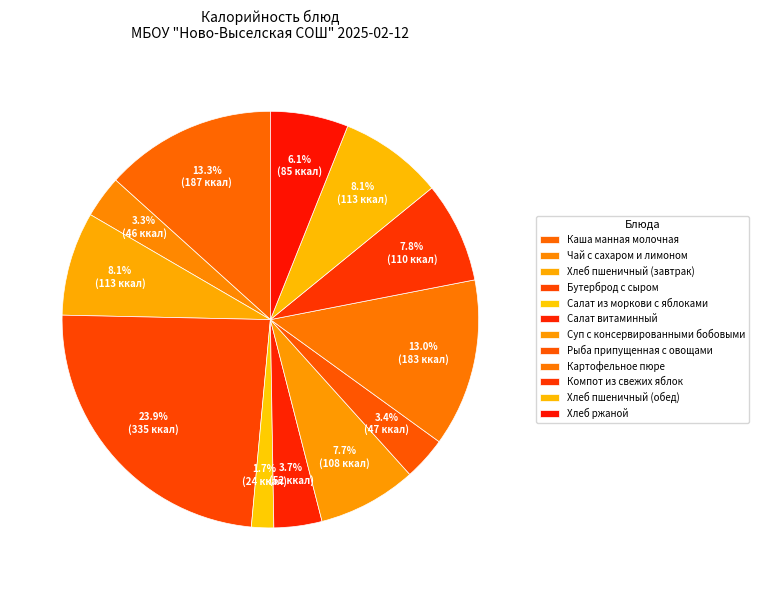

Count the number of slices in the pie.

12